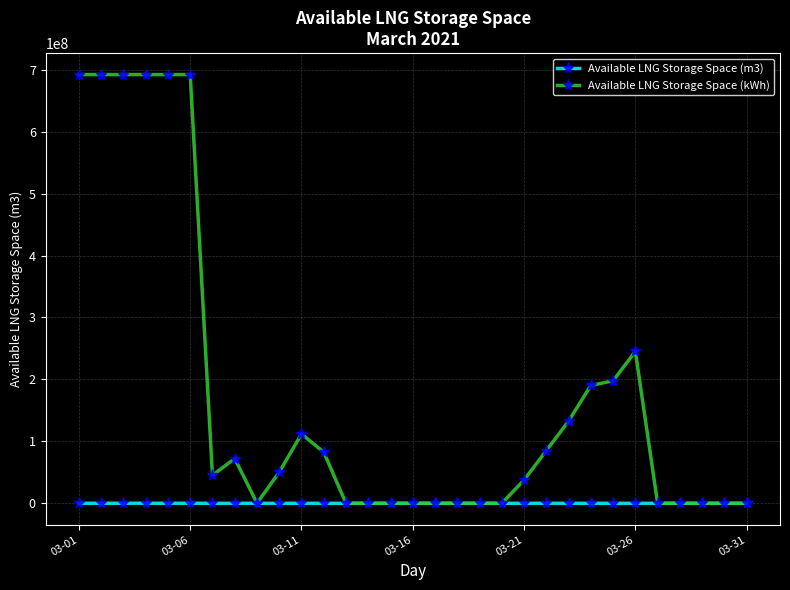

Which series has the largest total across all categories?

Available LNG Storage Space (kWh)